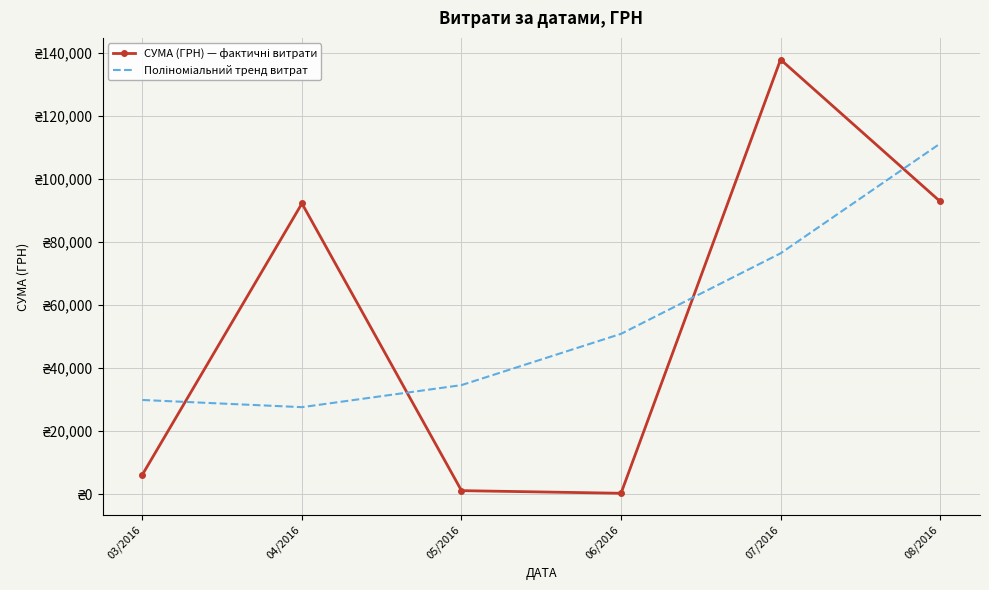

List the series in order of their overall mean, lowest first.

СУМА (ГРН) — фактичні витрати, Поліноміальний тренд витрат